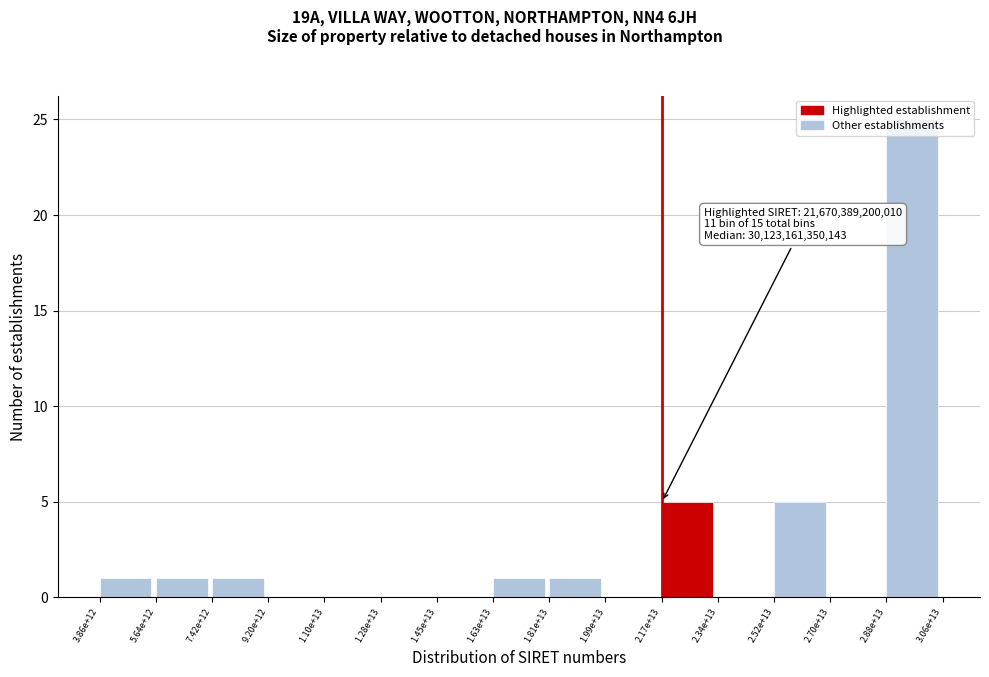

The value at 2.70e+13 is -14. True or false?

False